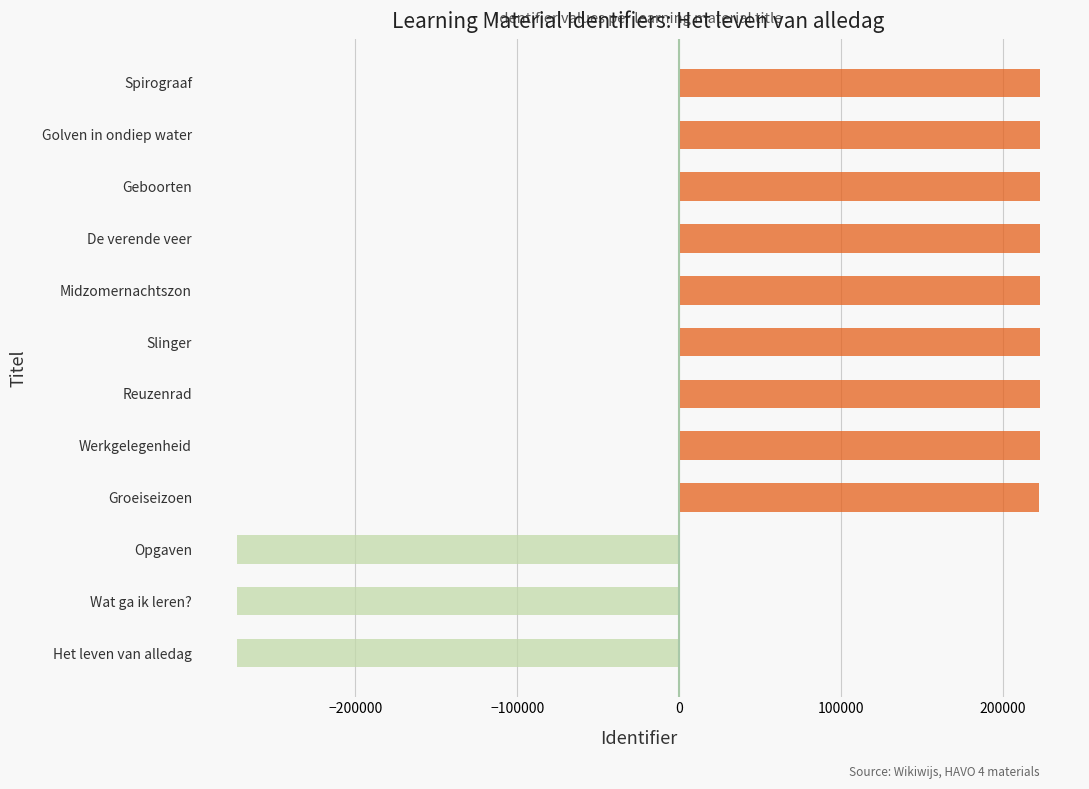

Count the number of data series in this chart.

1